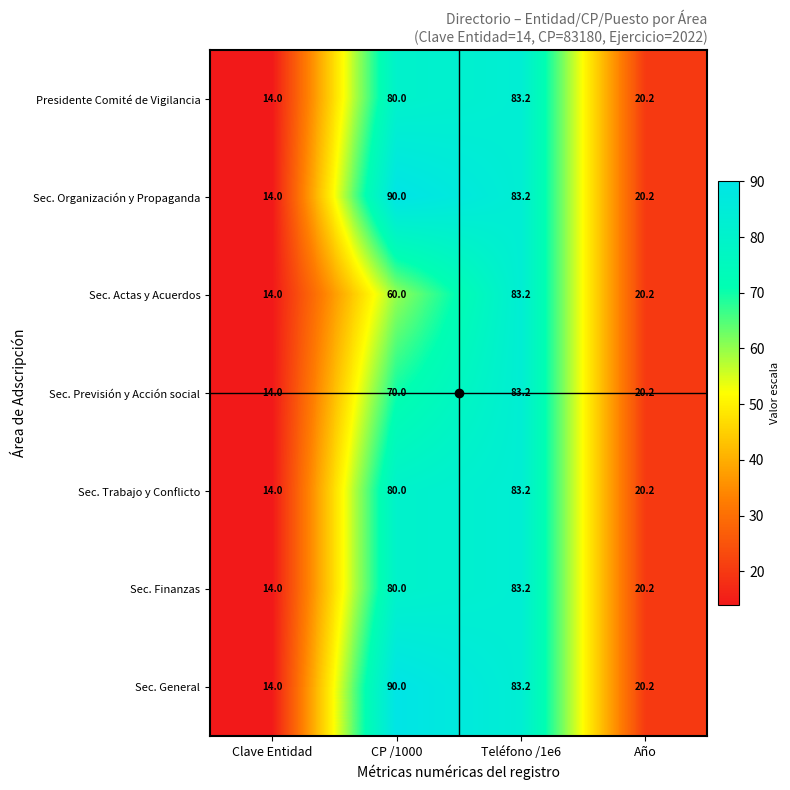

Is the value of Sec. General at Teléfono /1e6 greater than the value of Sec. Actas y Acuerdos at CP /1000?

Yes